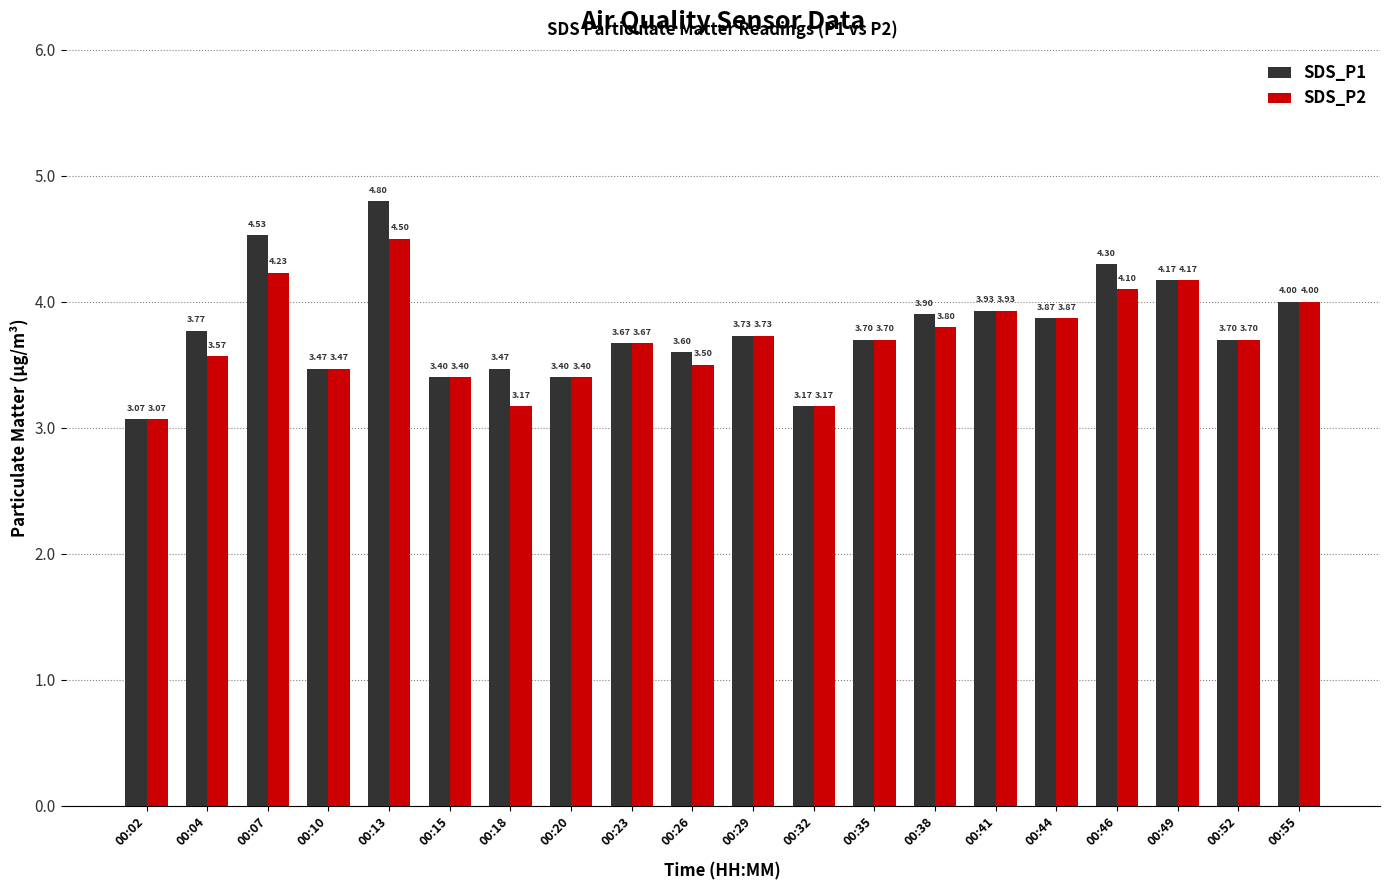

Which series has the largest total across all categories?

SDS_P1